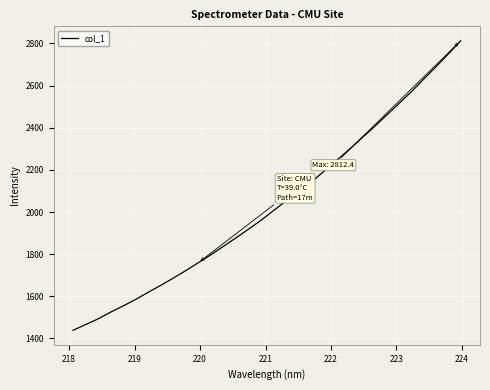

What is the difference between the maximum and minimum values?

1373.6